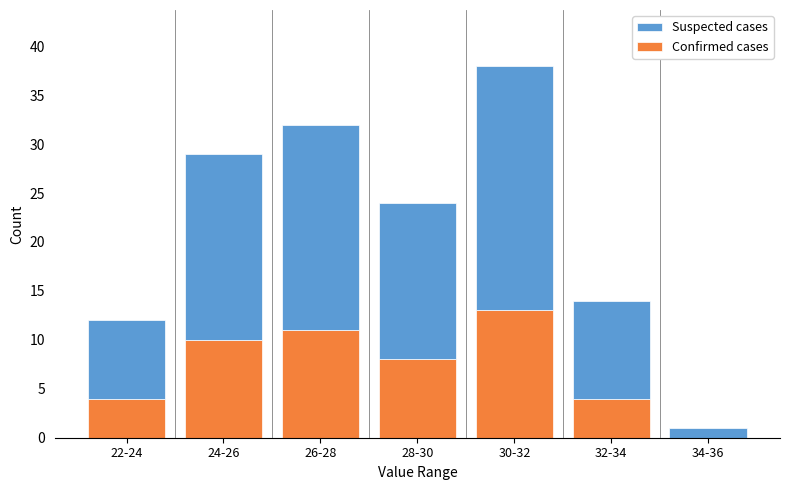

Reading left to right, what are the values for Confirmed cases?

22-24=4	24-26=10	26-28=11	28-30=8	30-32=13	32-34=4	34-36=0